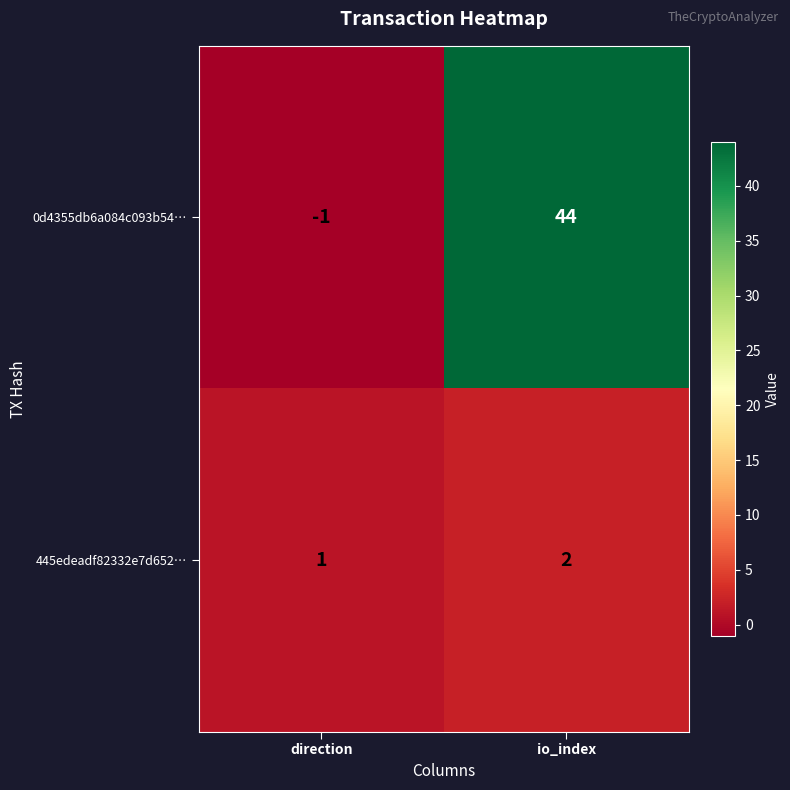

At which category is the sum across all series the highest?

io_index